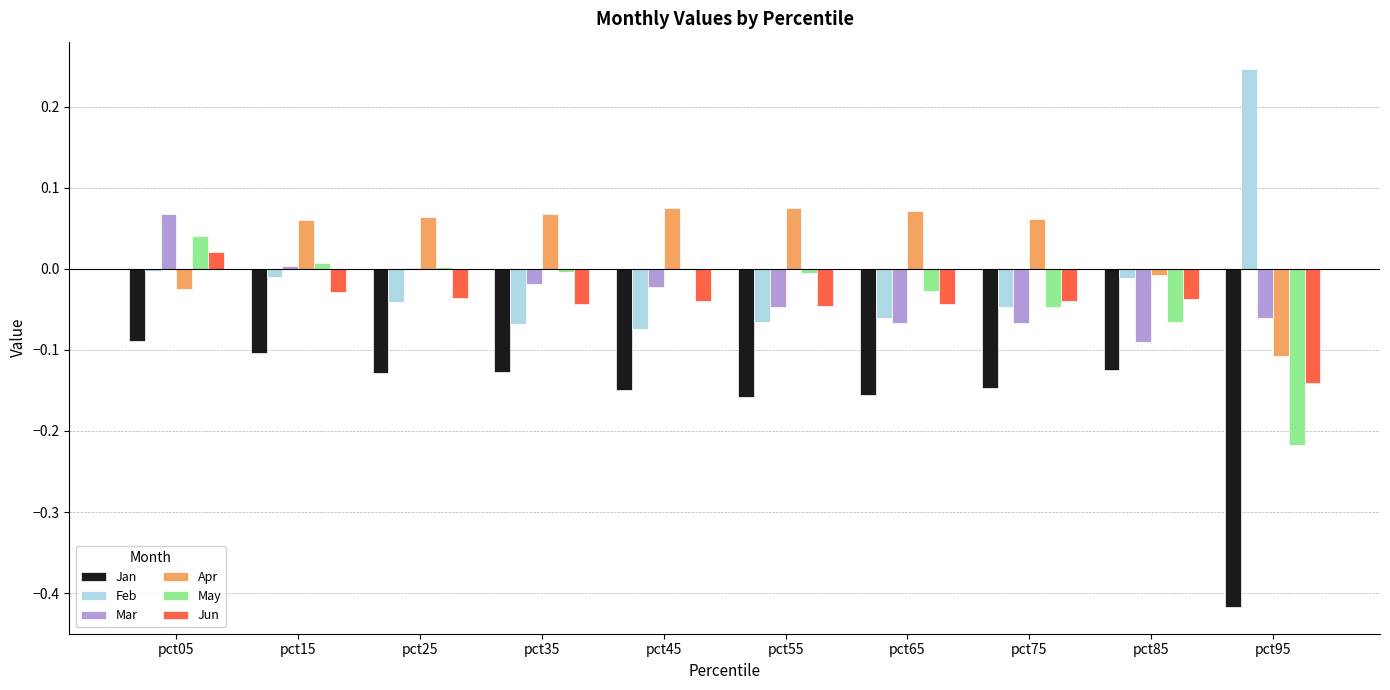

Is the value of Jun at pct35 greater than the value of Feb at pct05?

No